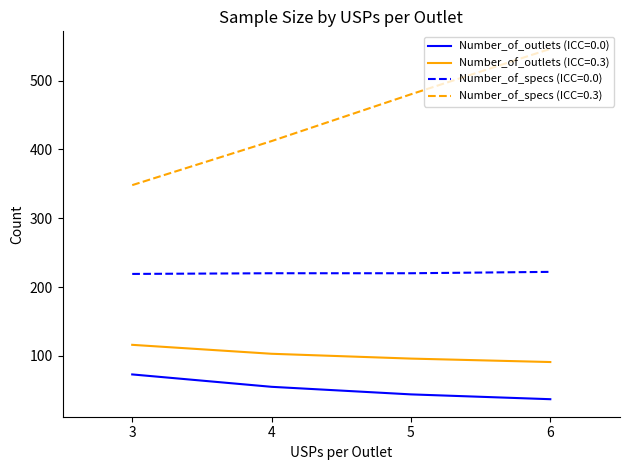

What value does the Number_of_outlets (ICC=0.3) series have at 3, to the nearest 5?

115